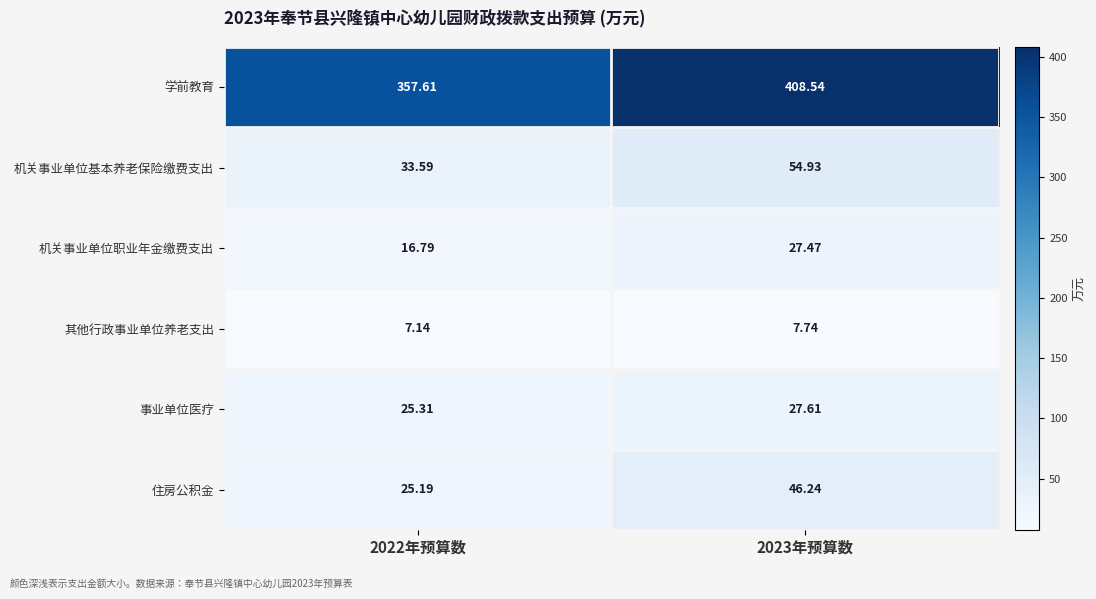

Between 2022年预算数 and 2023年预算数, which series saw the biggest shift?

学前教育